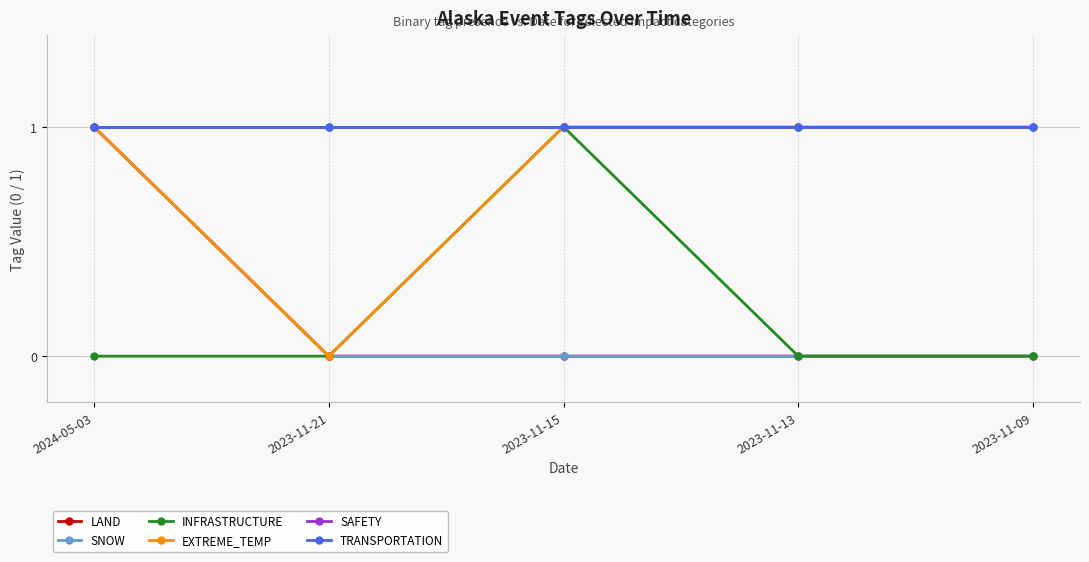

What is the difference between the highest and lowest values at 2023-11-13?

1